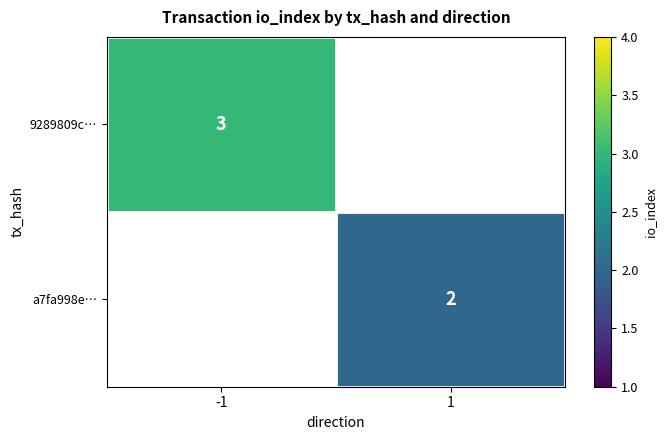

Is it true that a7fa998e… equals 3 at 1?

False